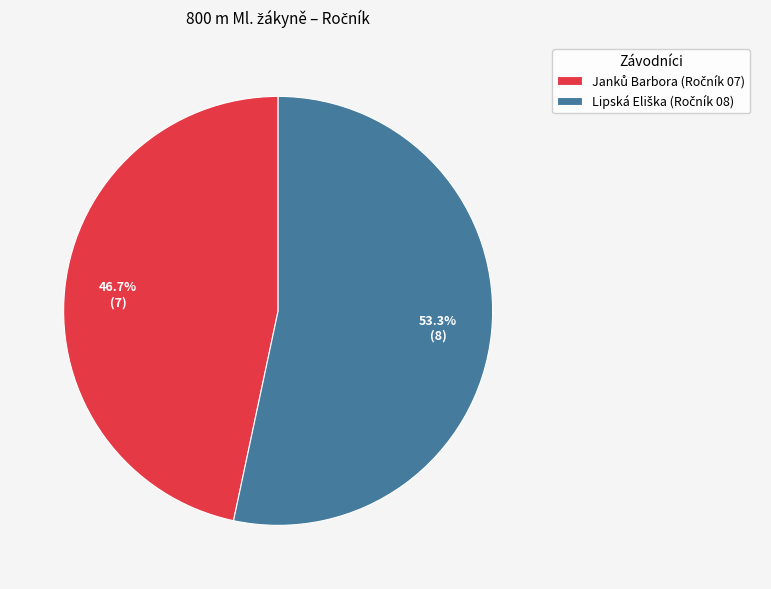

Is there any slice that represents more than half of the pie?

Yes